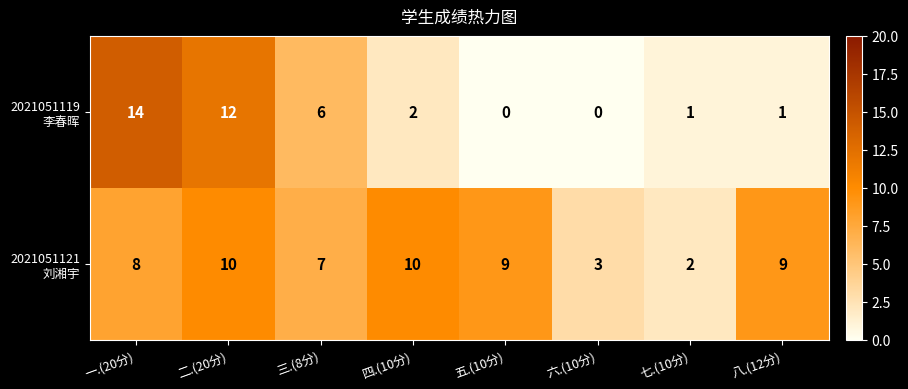

What is the total value across all series at 五.(10分)?

9